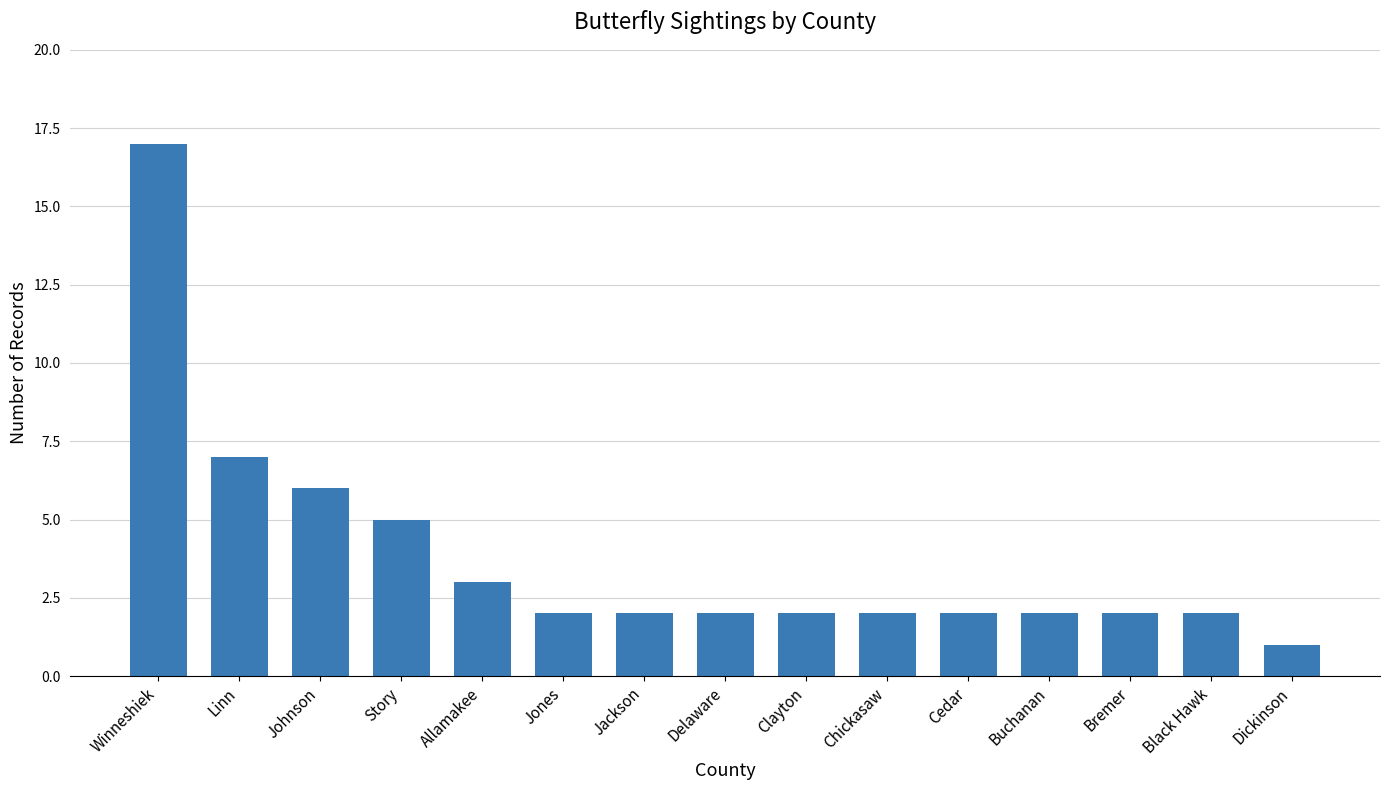

What is the value of the 6th bar from the left?

2